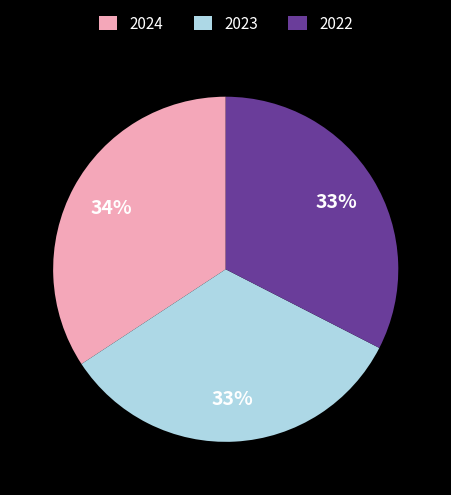

Which category has the biggest portion of the pie?

2024